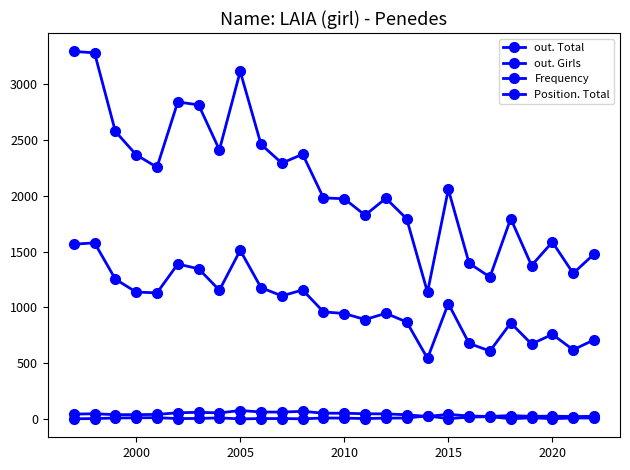

Which series has the widest spread of values?

out. Girls